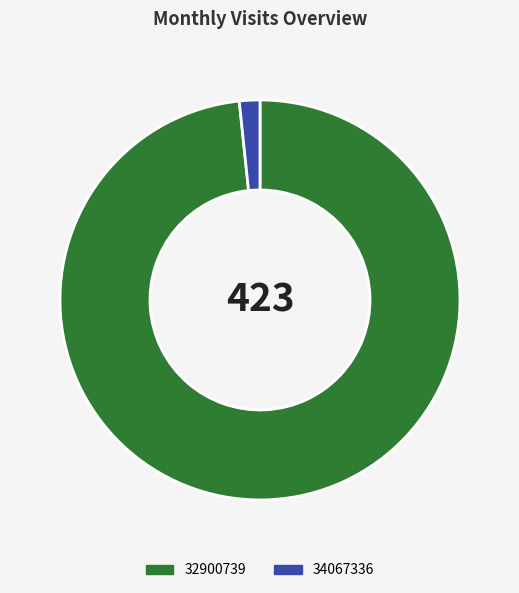

Which has a higher value, 32900739 or 34067336?

32900739